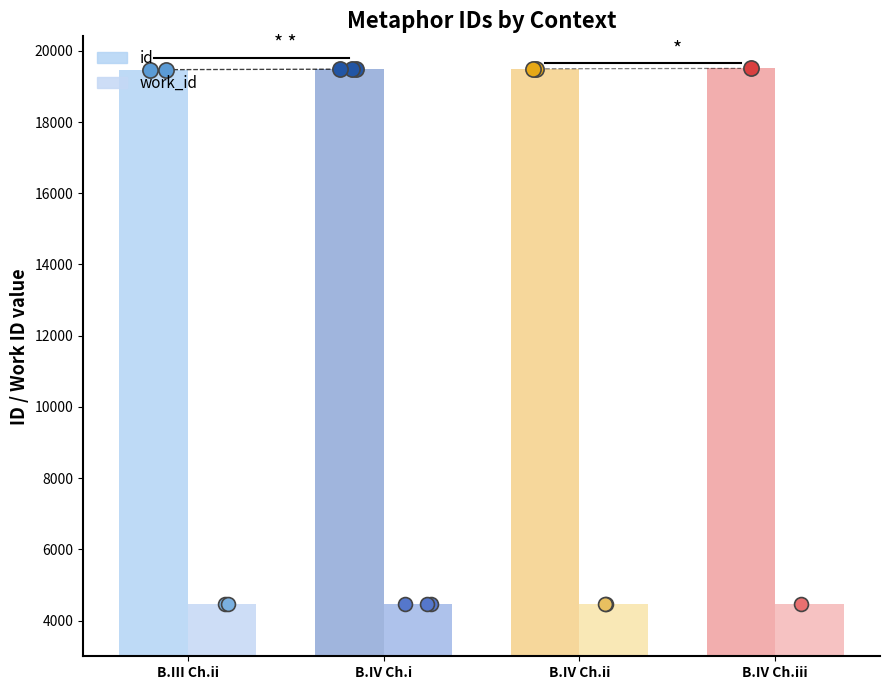

Which series has the largest total across all categories?

id